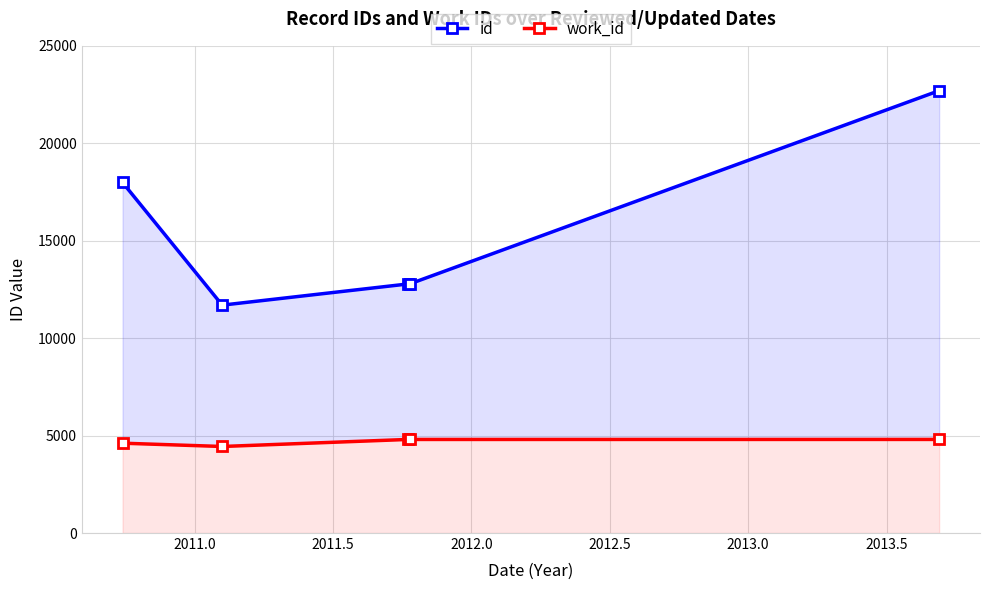

The id series shows 31183 at 2012.5. True or false?

False